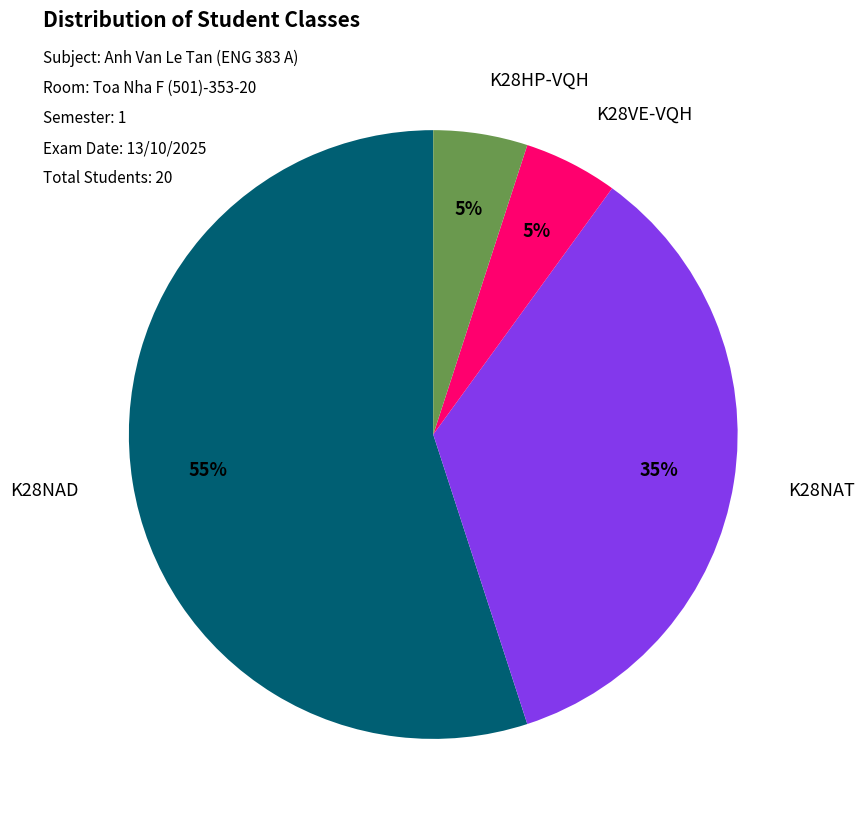

Which category has the biggest portion of the pie?

K28NAD